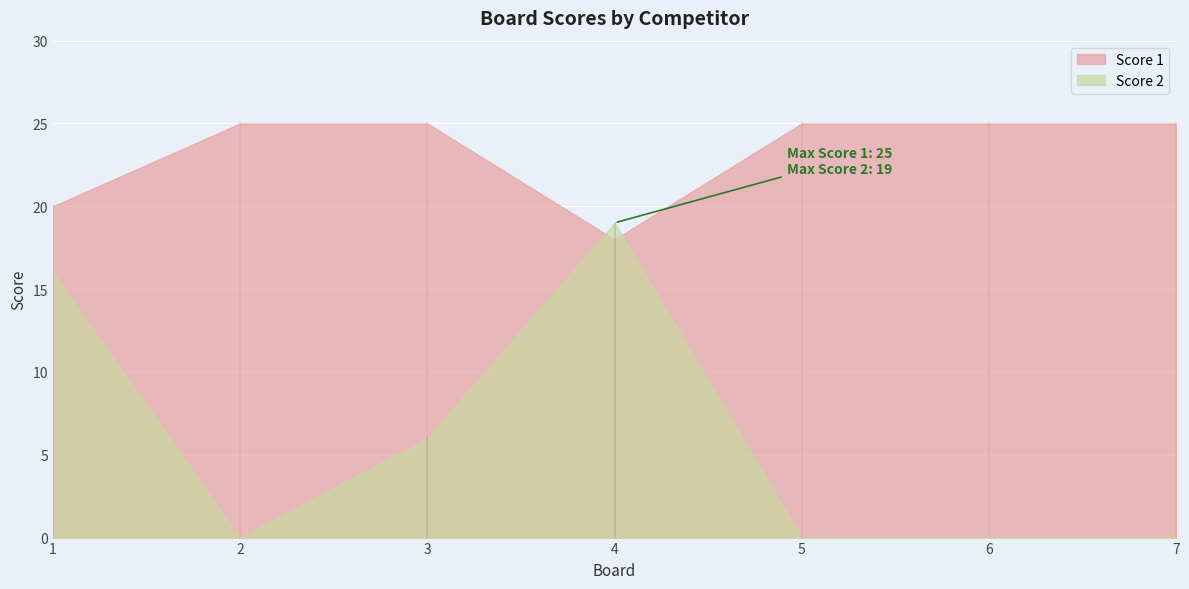

True or false: Score 2 has a value of 1 at 3.

False